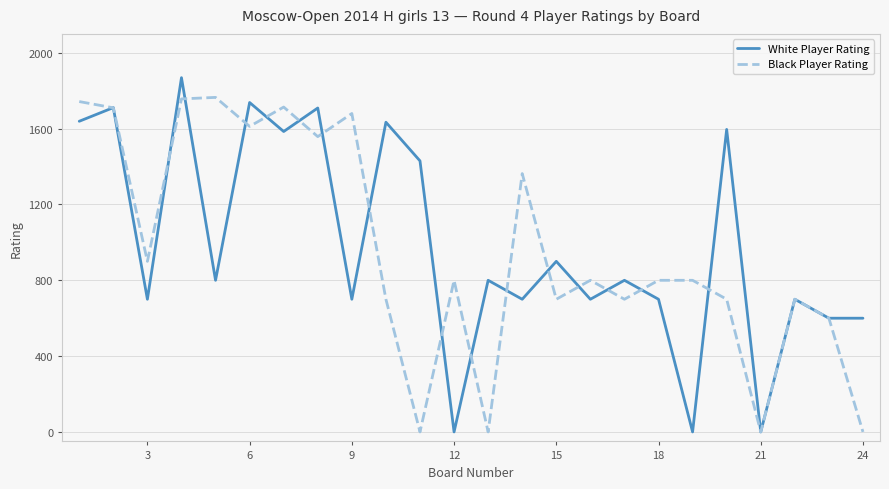

True or false: White Player Rating and Black Player Rating intersect in this chart.

True